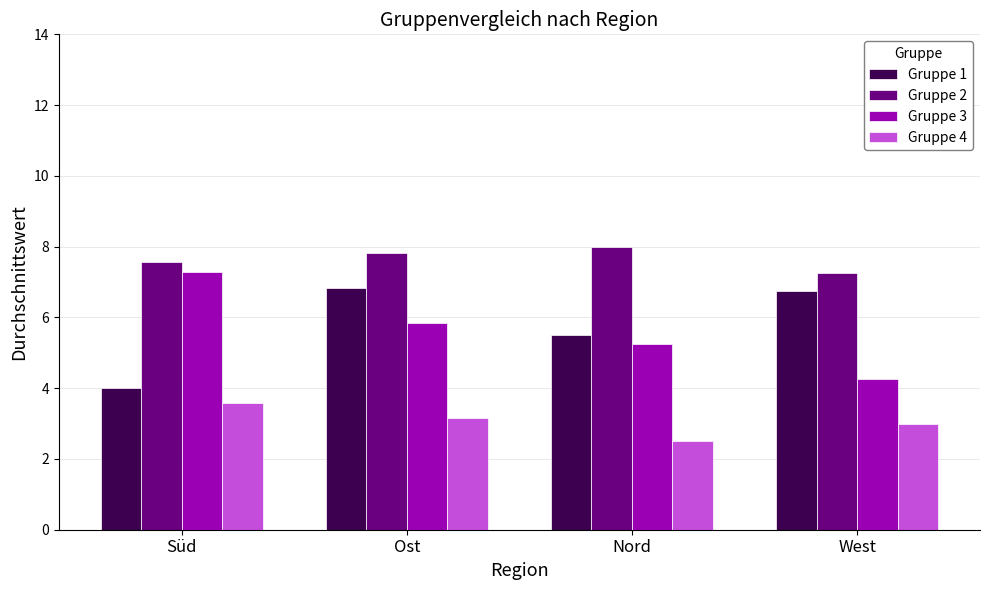

List the series in order of their peak value, highest first.

Gruppe 2, Gruppe 3, Gruppe 1, Gruppe 4